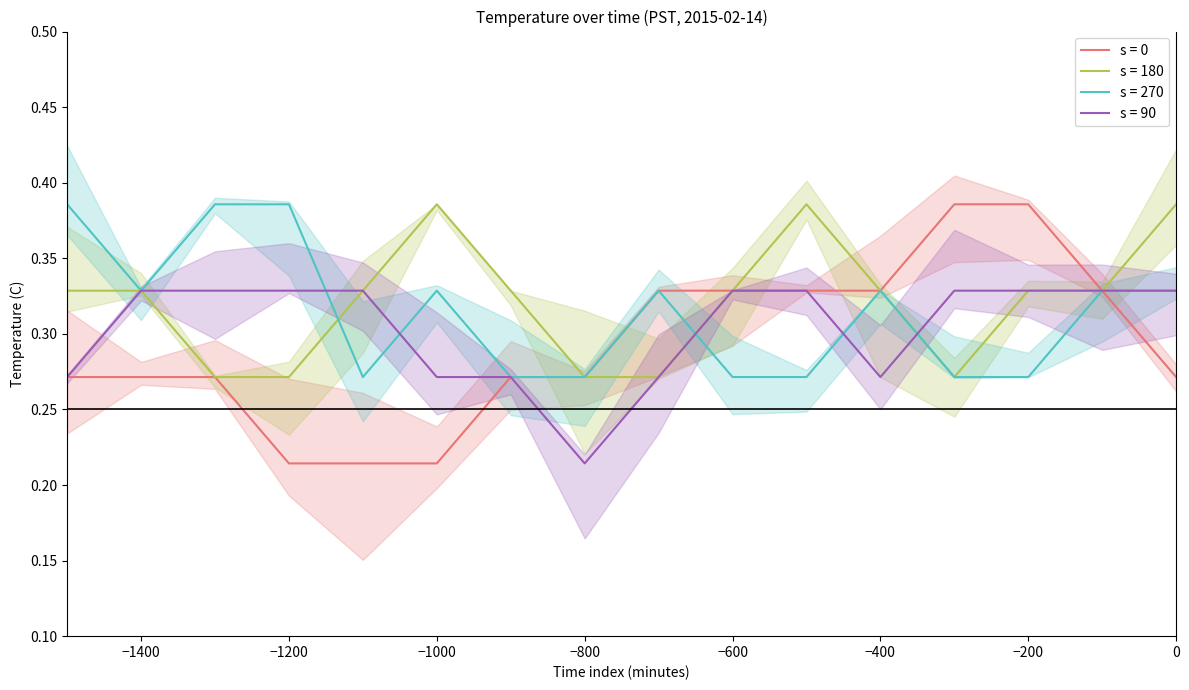

True or false: s = 270 and s = 0 cross at least once.

False